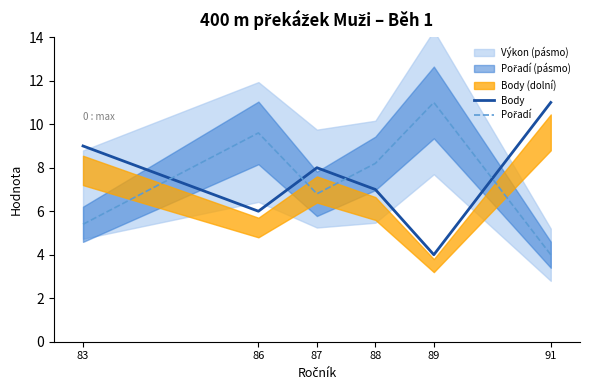

True or false: Body and Pořadí cross at least once.

True